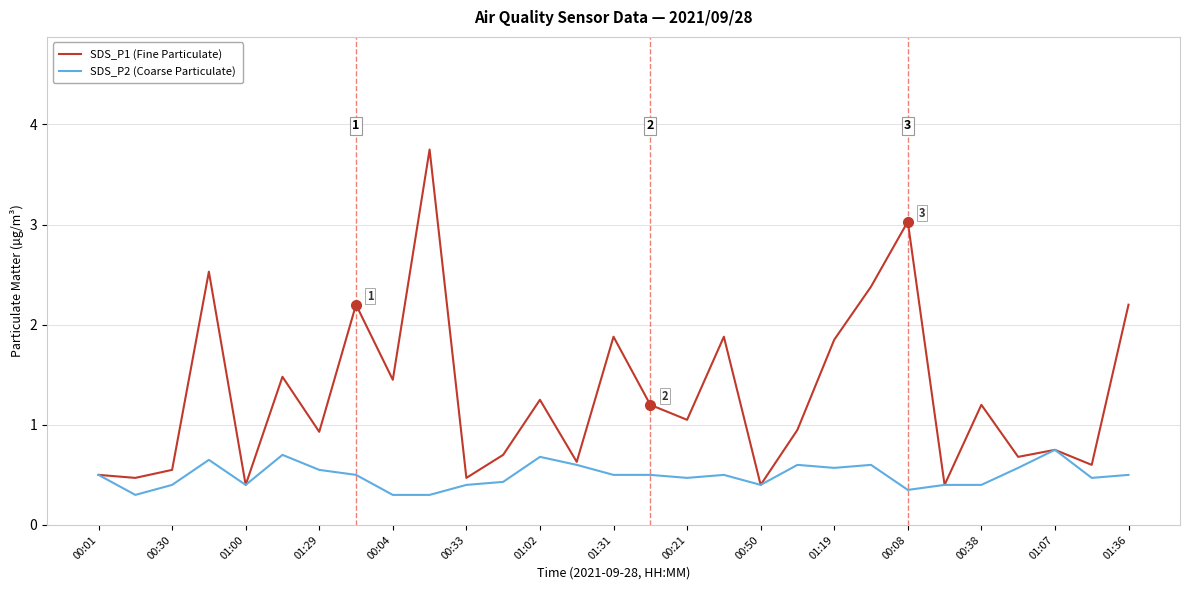

Which series has the widest spread of values?

SDS_P1 (Fine Particulate)